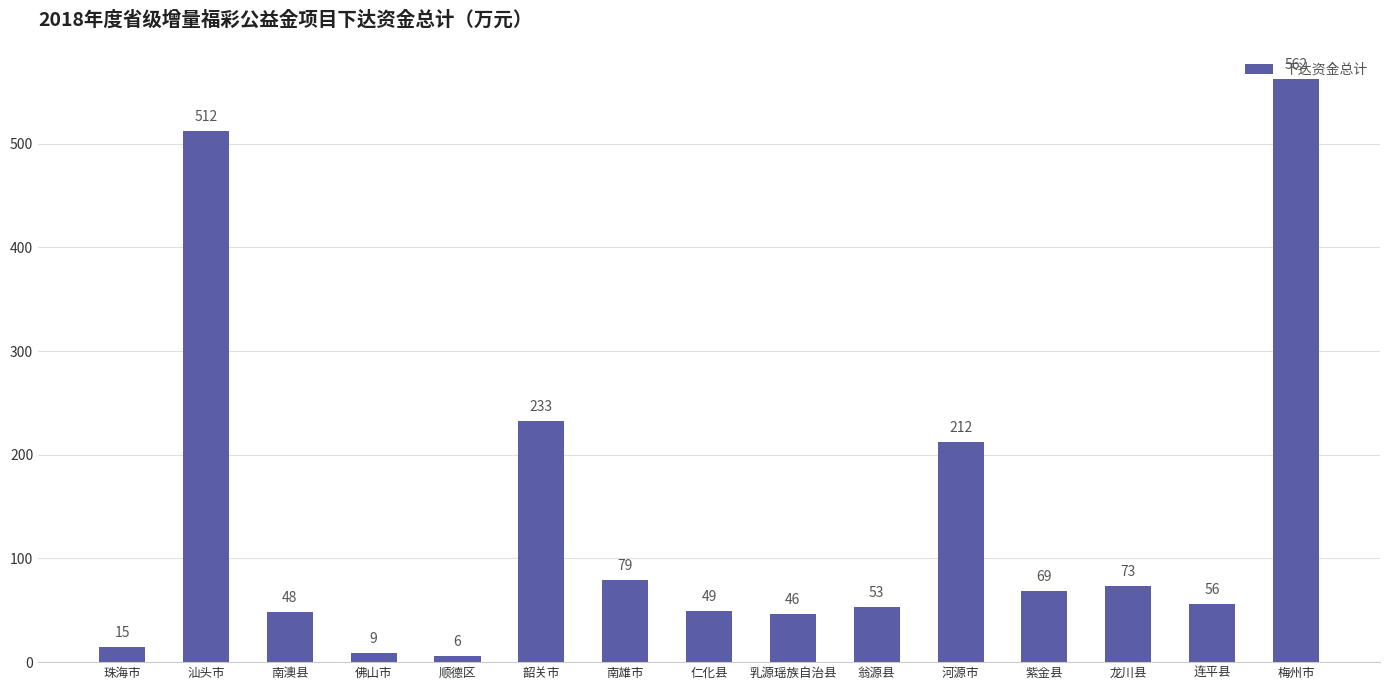

Where does the data first go above 56?

汕头市